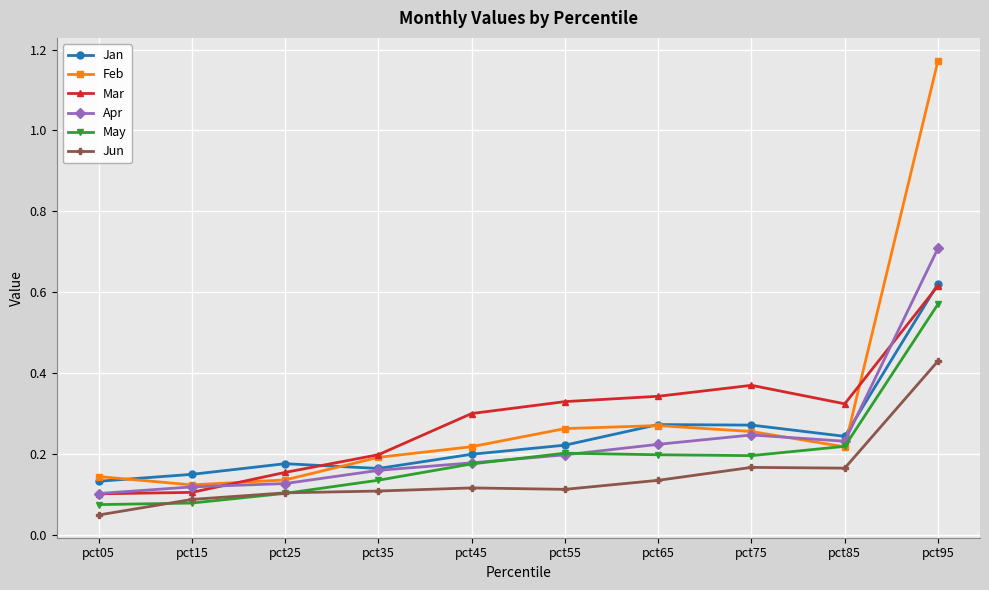

The Mar series shows 0.3 at pct85. True or false?

True